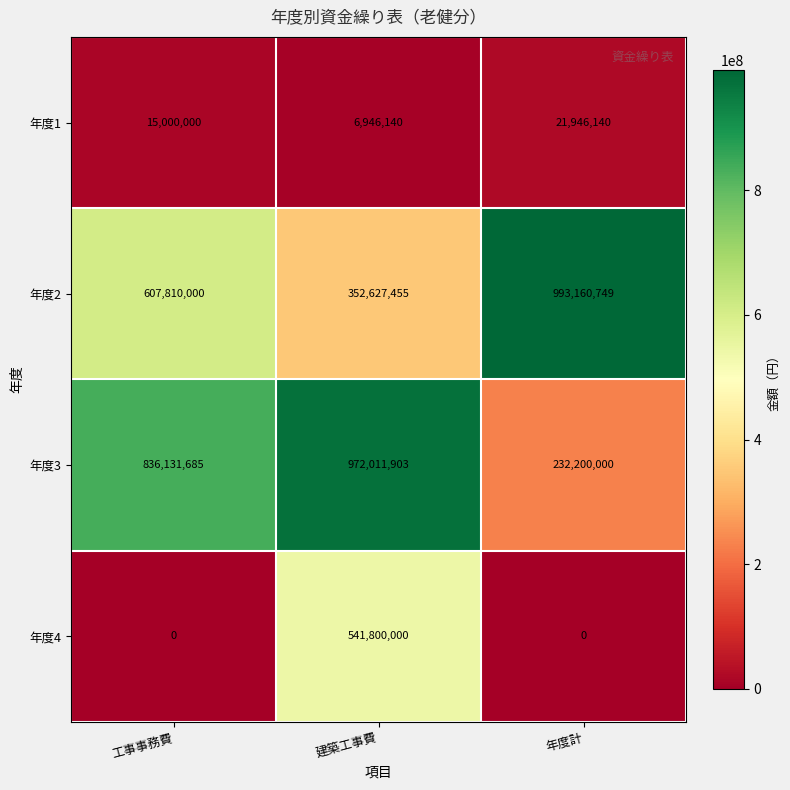

What is the difference between the 年度1 values at 工事事務費 and 建築工事費?

8053860